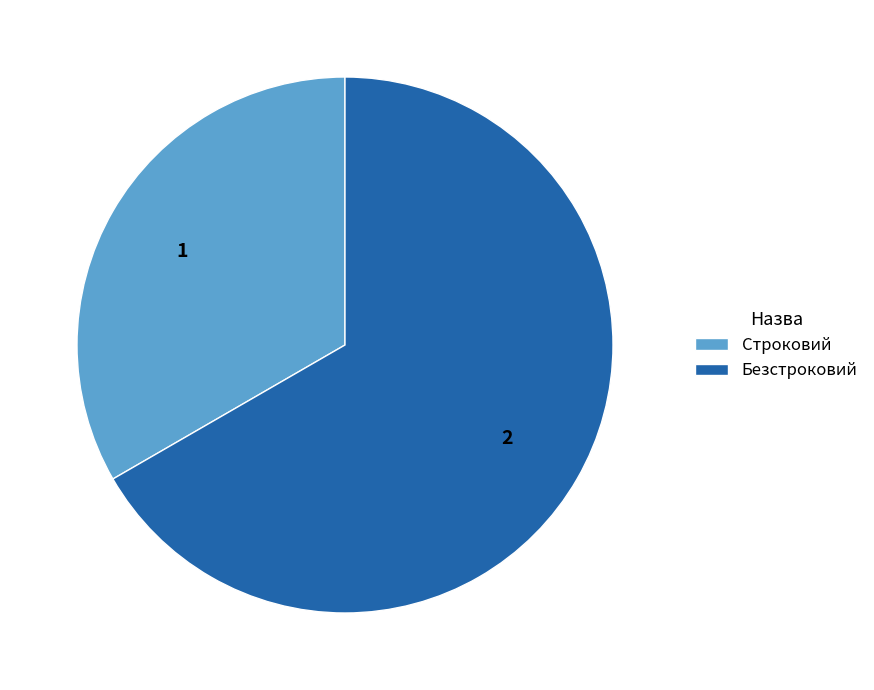

Which slice is the smallest?

Строковий